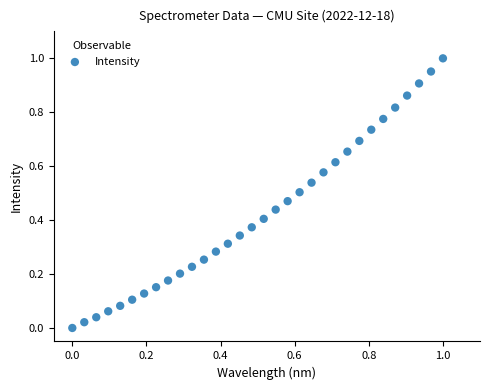

How many data points are displayed?

32